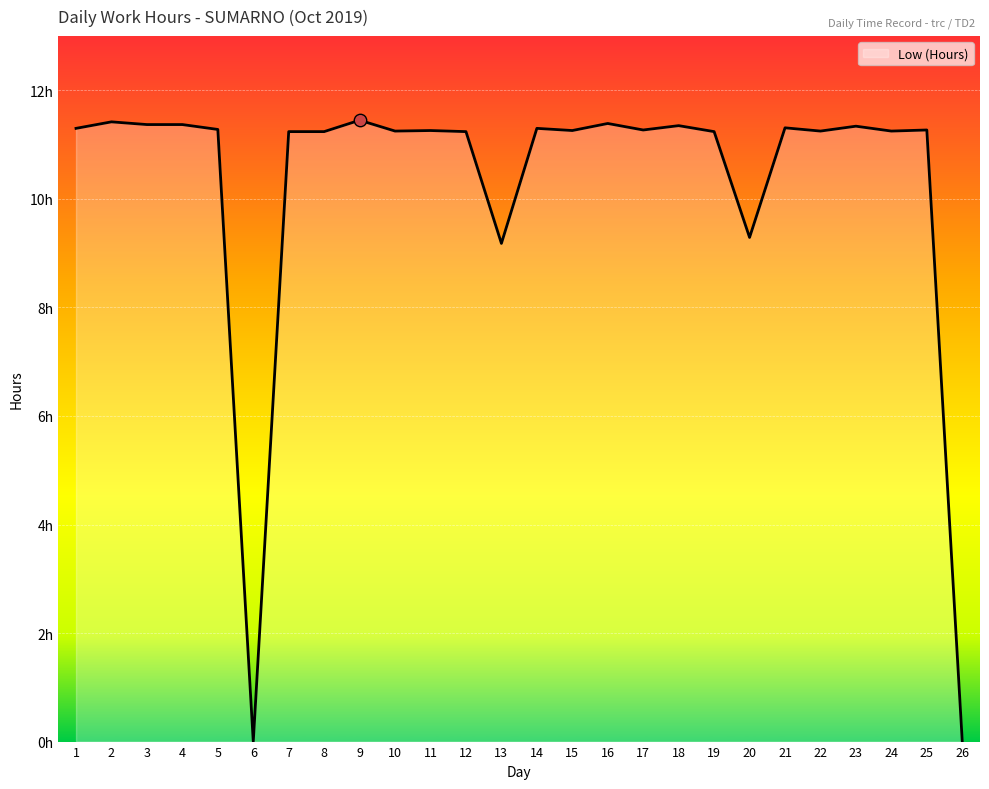

What is the change in value from 2 to 6?

-11.4